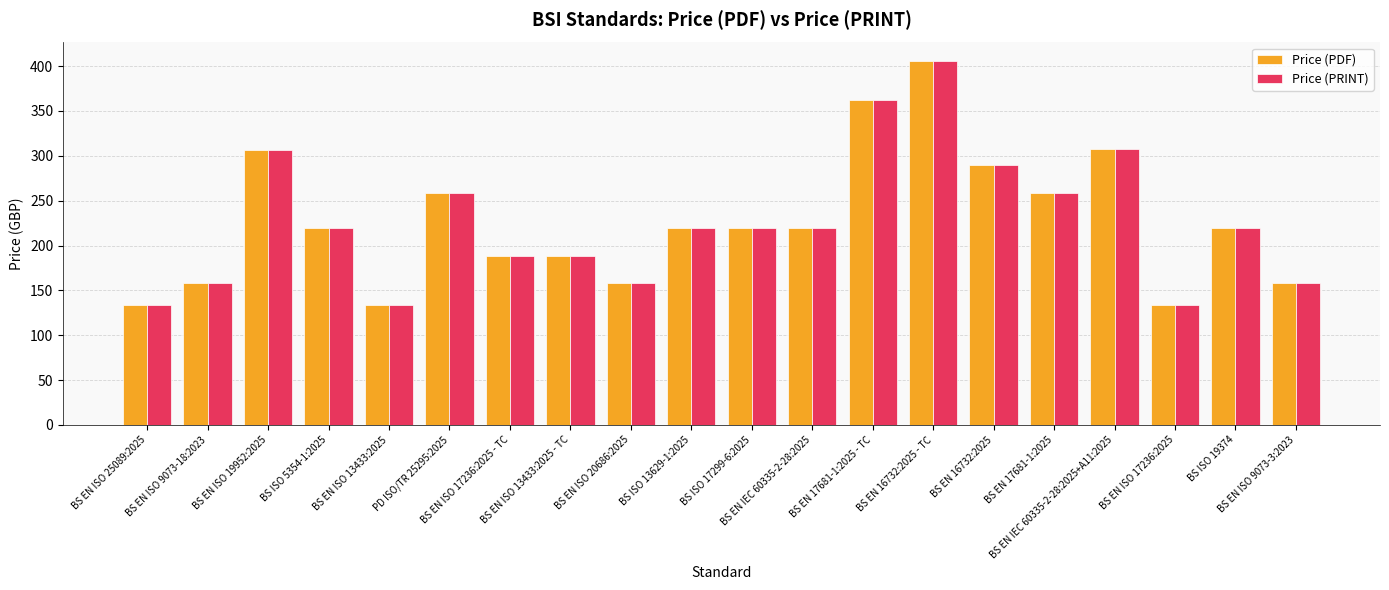

What is the maximum value for Price (PRINT)?

406